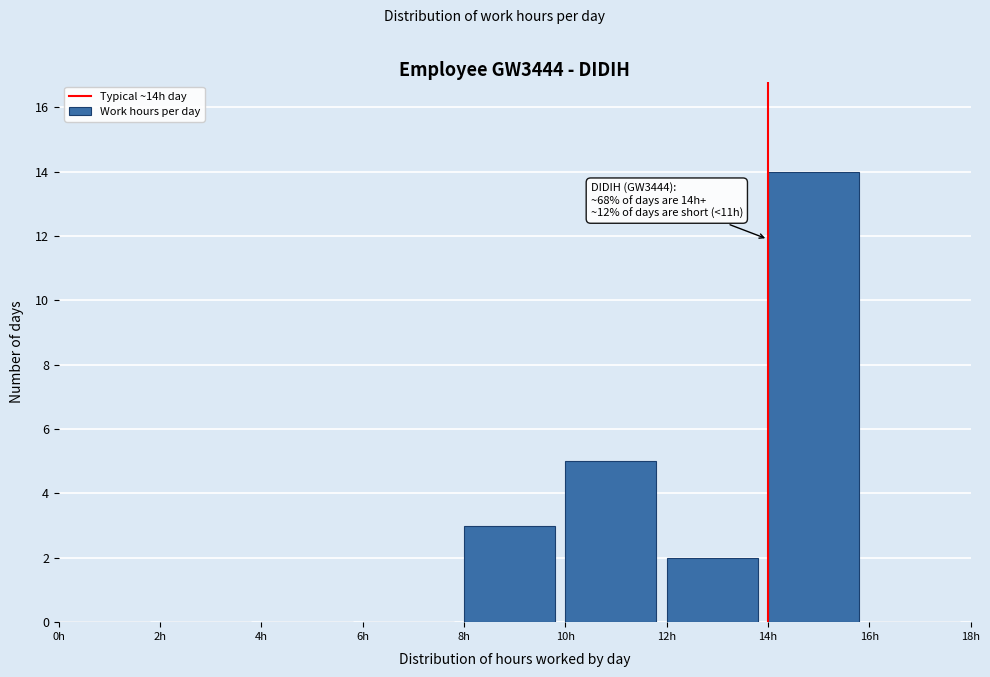

Which range on the x-axis has the tallest bar?

14 to 16